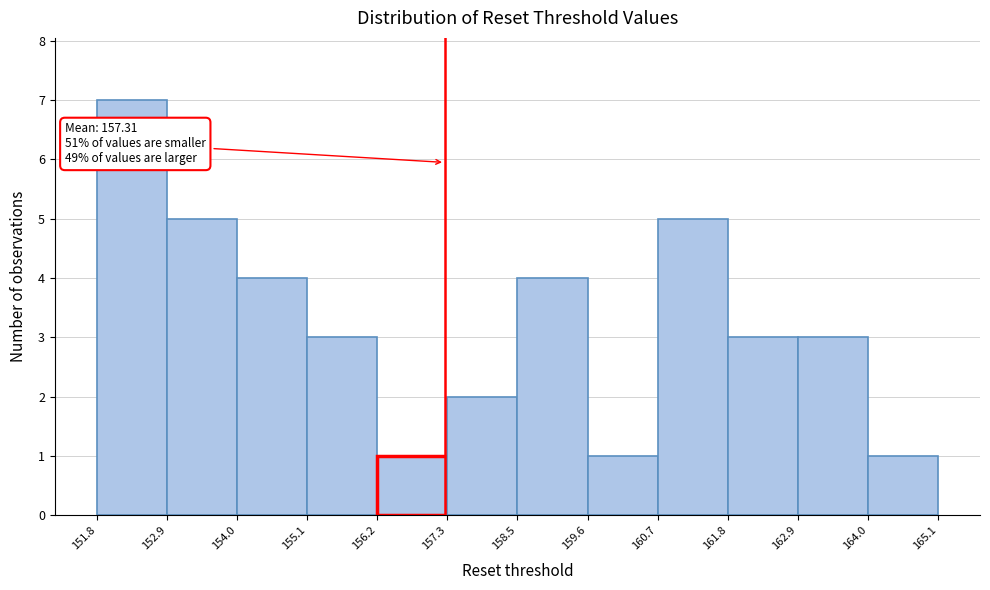

Over which range of the x-axis is the bar tallest?

151.8 to 152.9